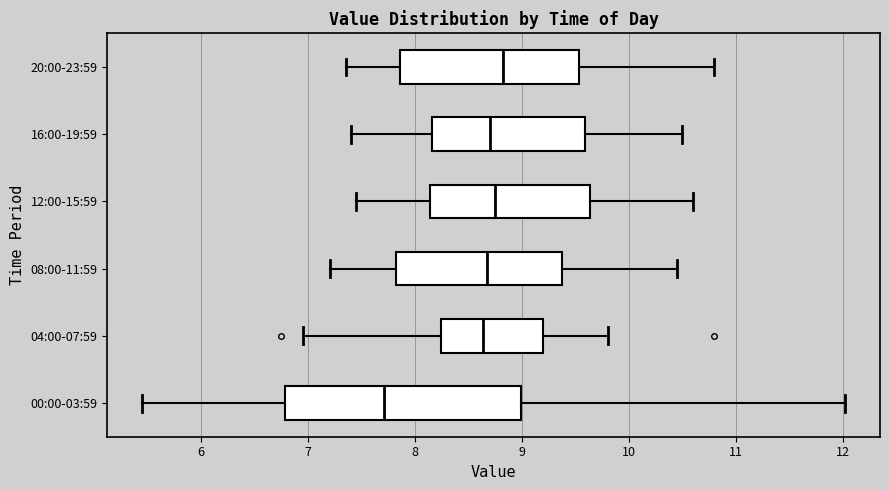

Where does the median line of the box for 16:00-19:59 sit on the x-axis? The values are not printed on the chart, so give them approximately, as read against the axis.

8.7